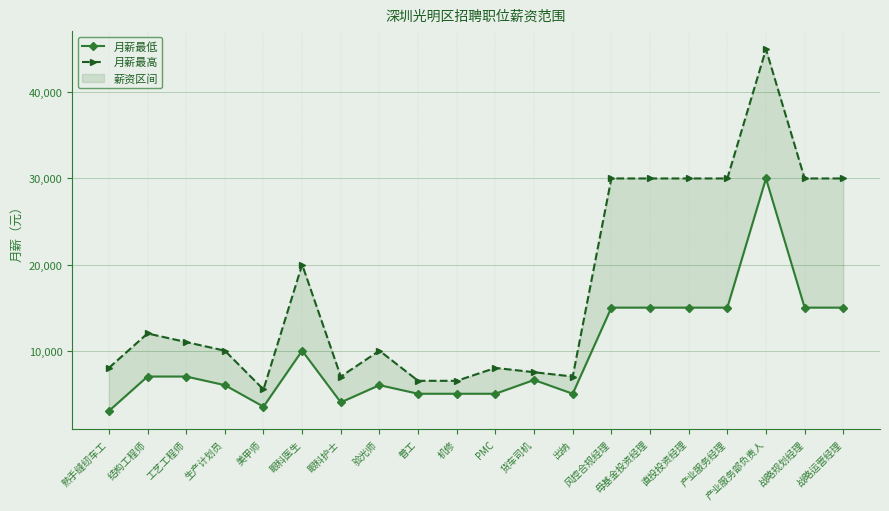

At which category is the sum across all series the highest?

产业服务部负责人